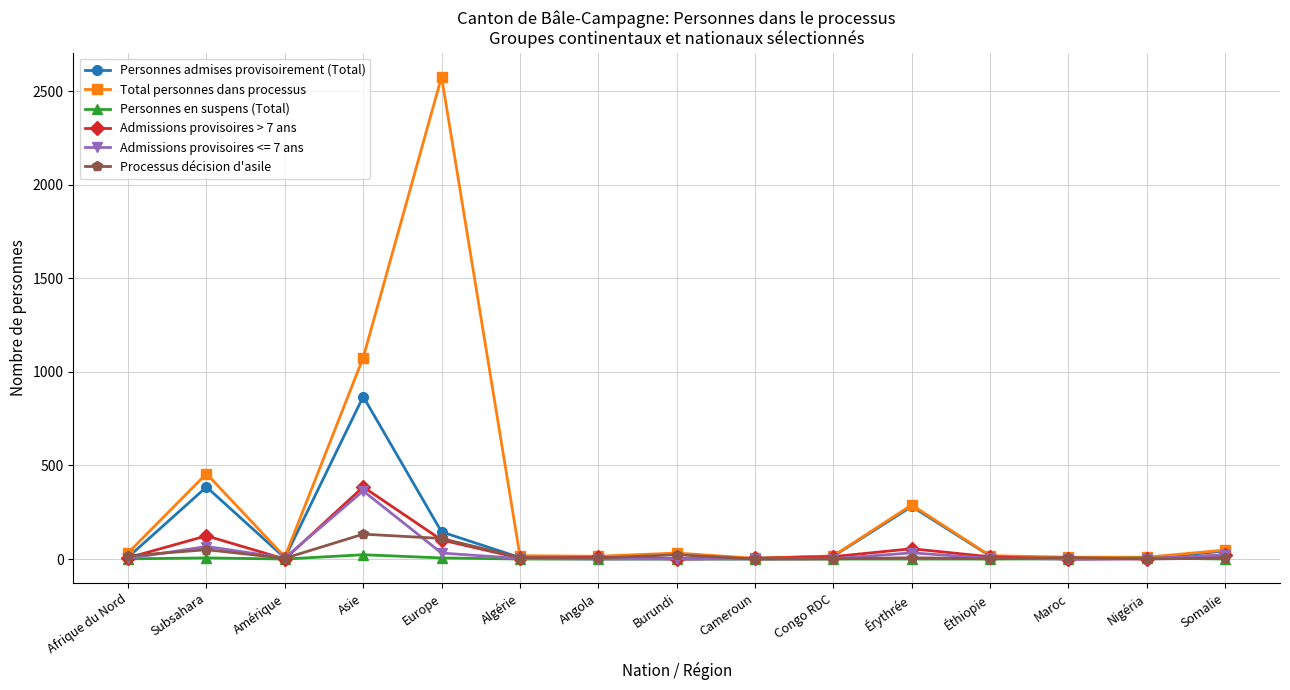

What position from the left is Asie?

4